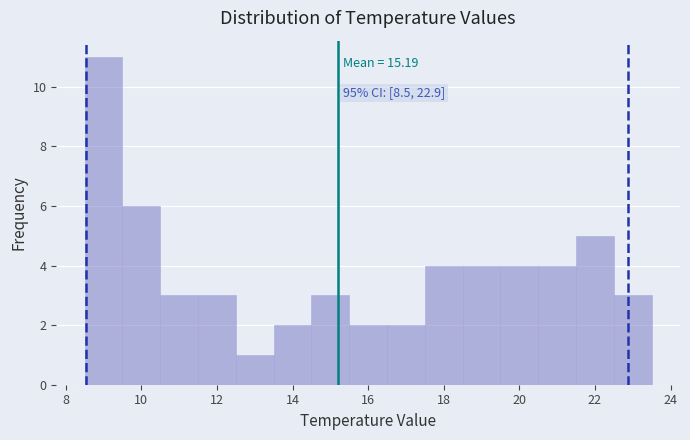

Over which range of the x-axis is the bar tallest?

8.5 to 9.5